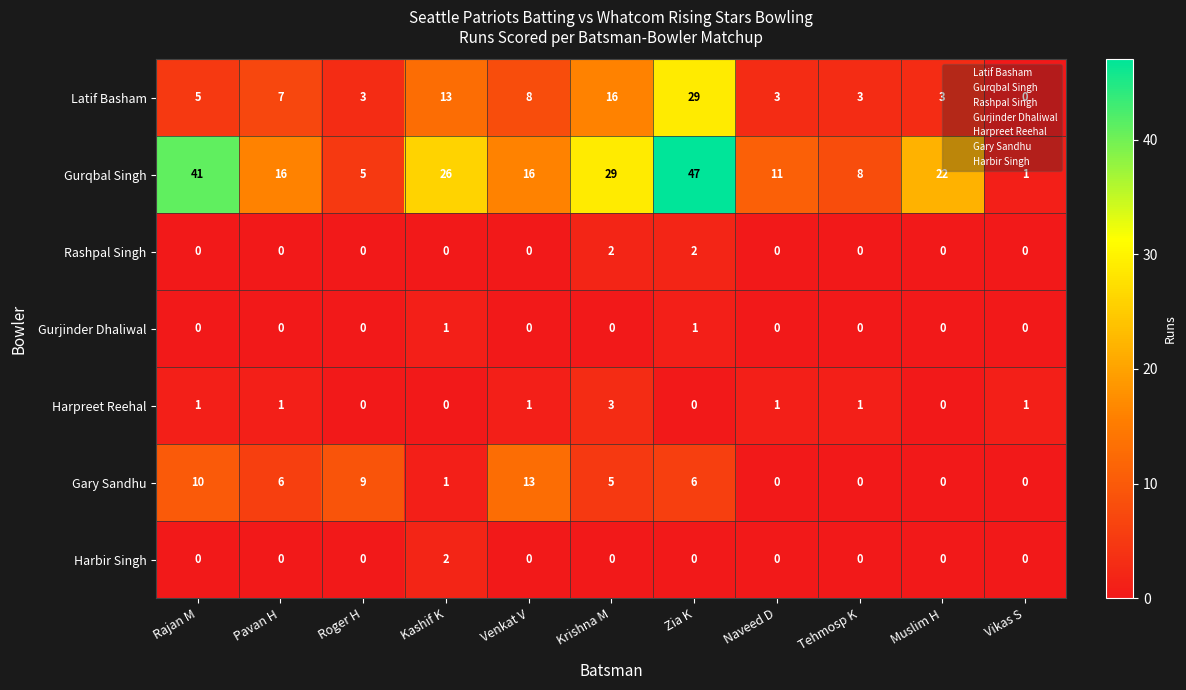

At which label does Gurqbal Singh first exceed 16?

Rajan M